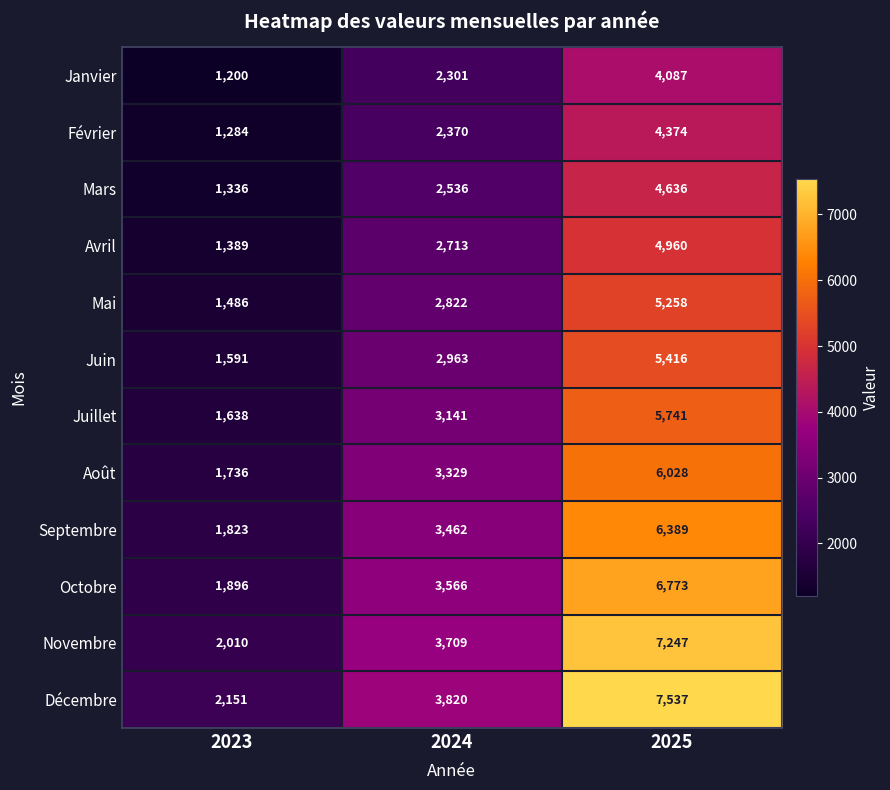

What is the total value across all series at 2025?

68446